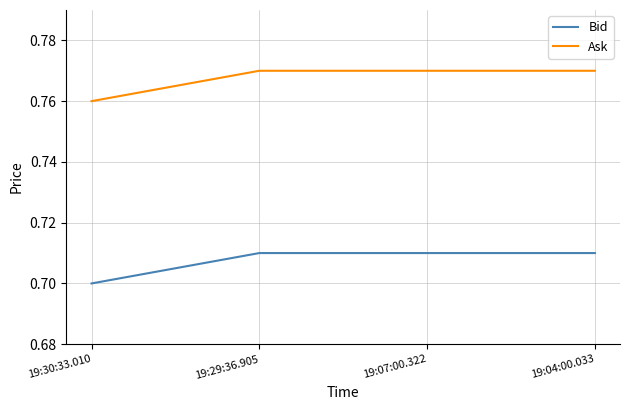

What is the sum of all Bid values?

2.8